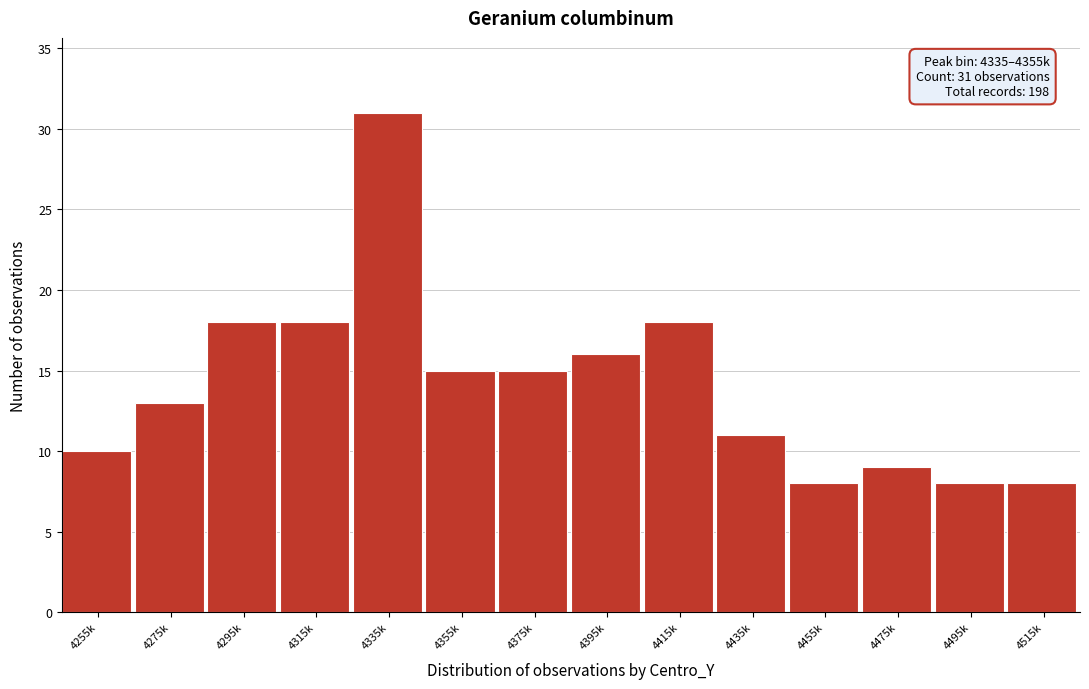

Reading right to left, extract all data points from this chart.

4515k=8	4495k=8	4475k=9	4455k=8	4435k=11	4415k=18	4395k=16	4375k=15	4355k=15	4335k=31	4315k=18	4295k=18	4275k=13	4255k=10